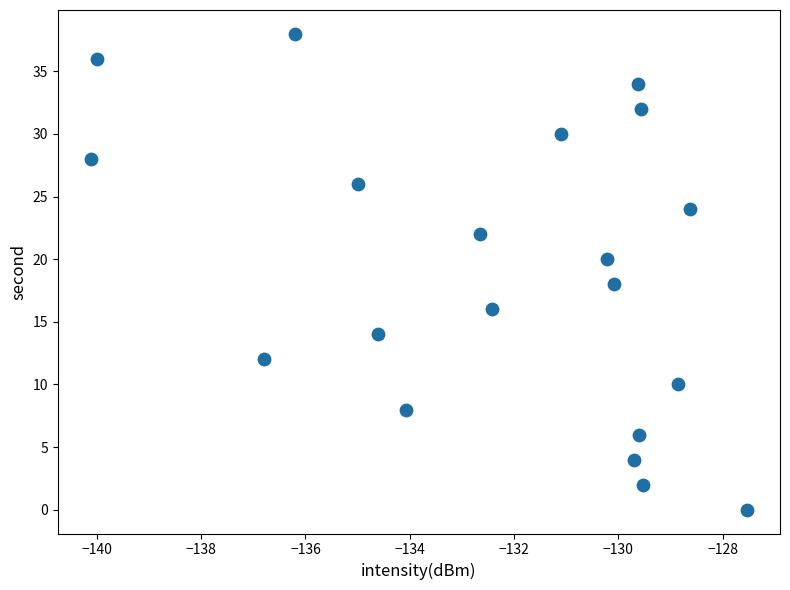

What is the range of Y values (max minus min)?

38